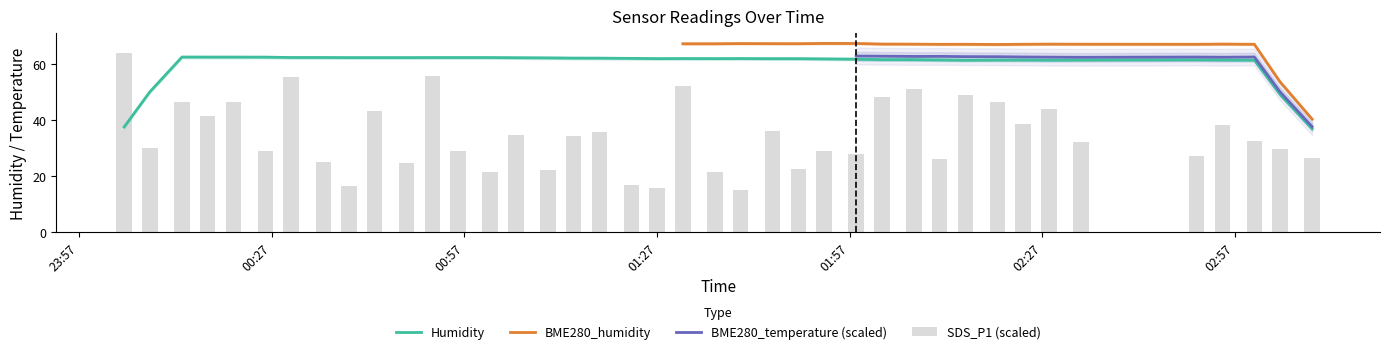

Are the bars horizontal?

No